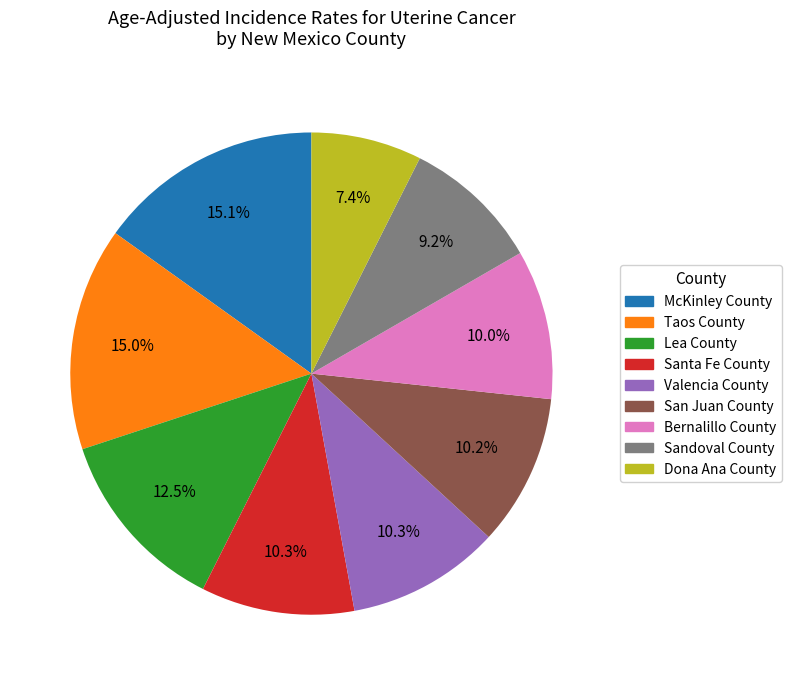

What percentage is NOT represented by Lea County?

87.5%